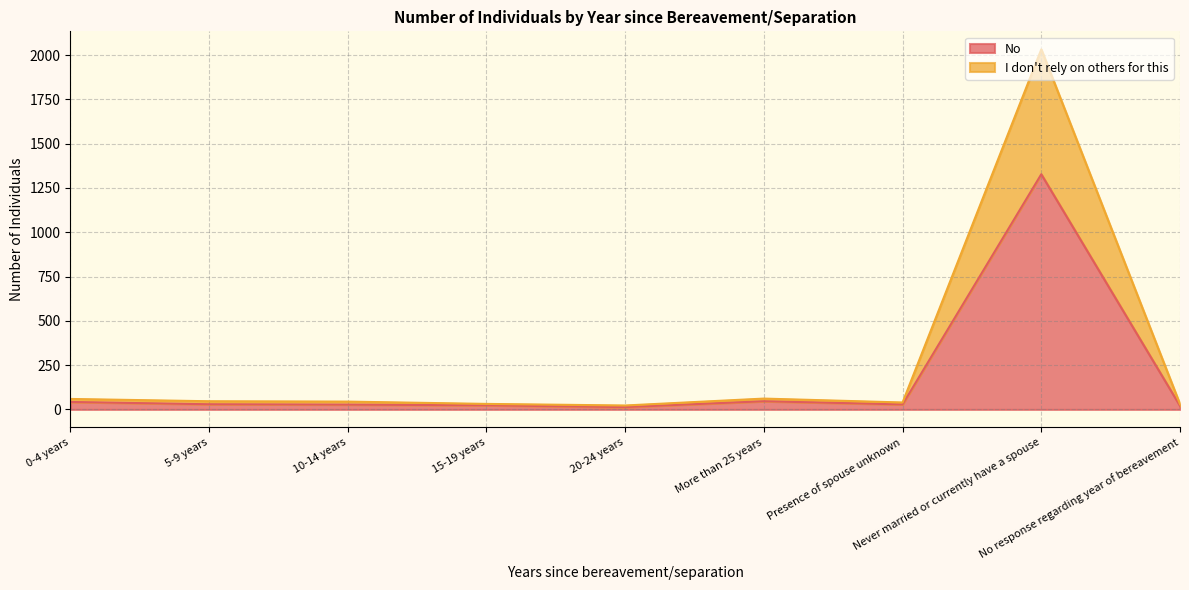

How many interior local peaks does the I don't rely on others for this series have?

2